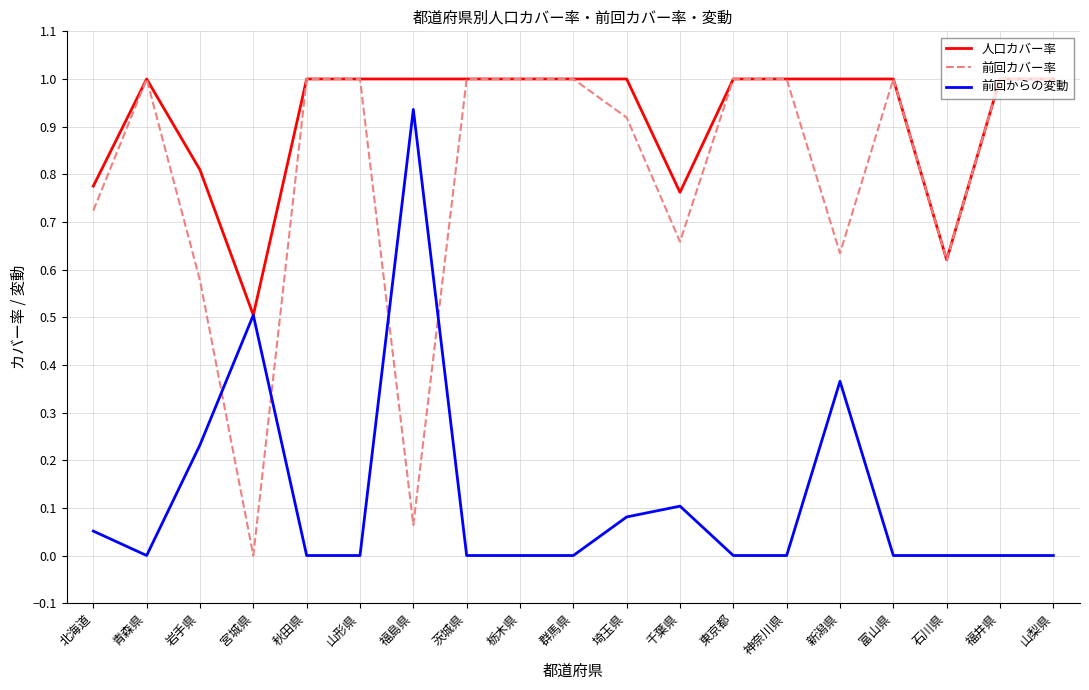

What is the highest value of the 前回カバー率 series?

1.0